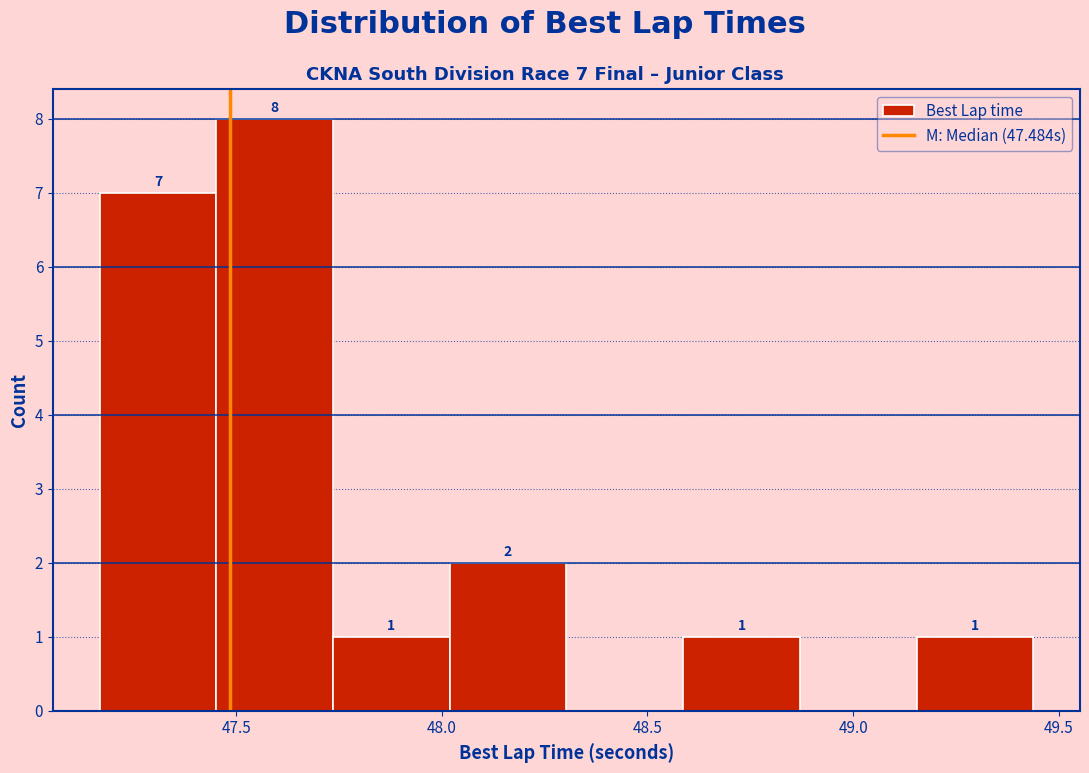

Which range on the x-axis has the tallest bar?

47.45 to 47.75